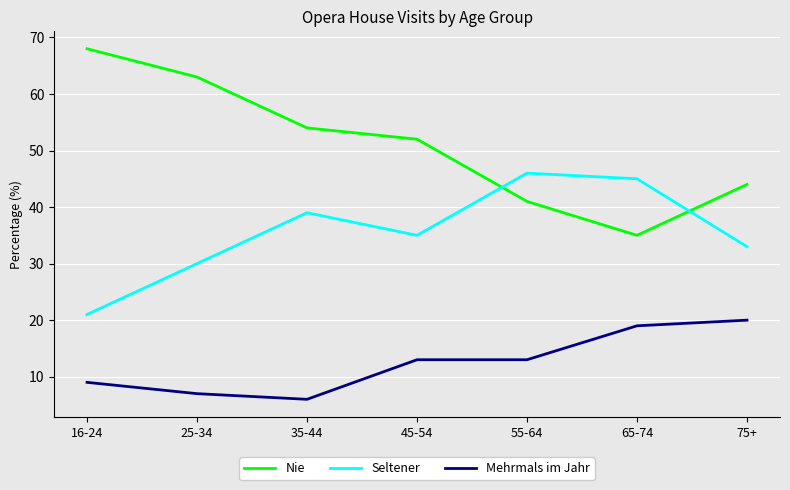

True or false: Mehrmals im Jahr has more than 2 interior local peaks.

False